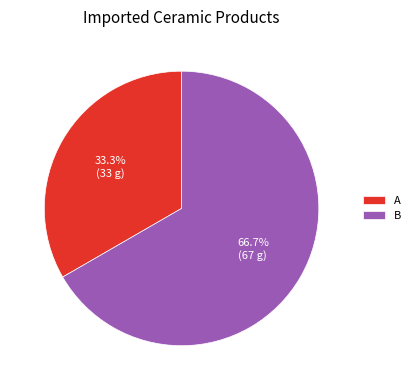

Do A and B together represent more than half of the pie?

Yes